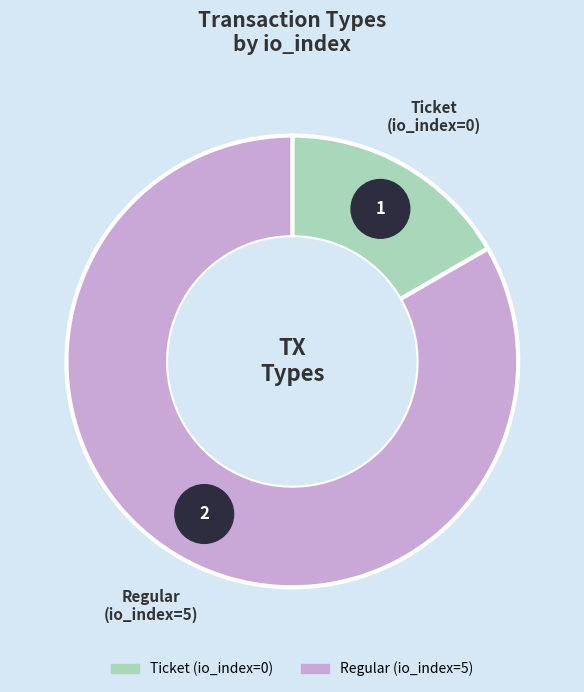

Combined, do Regular (io_index=5) and Ticket (io_index=0) account for over 50%?

Yes